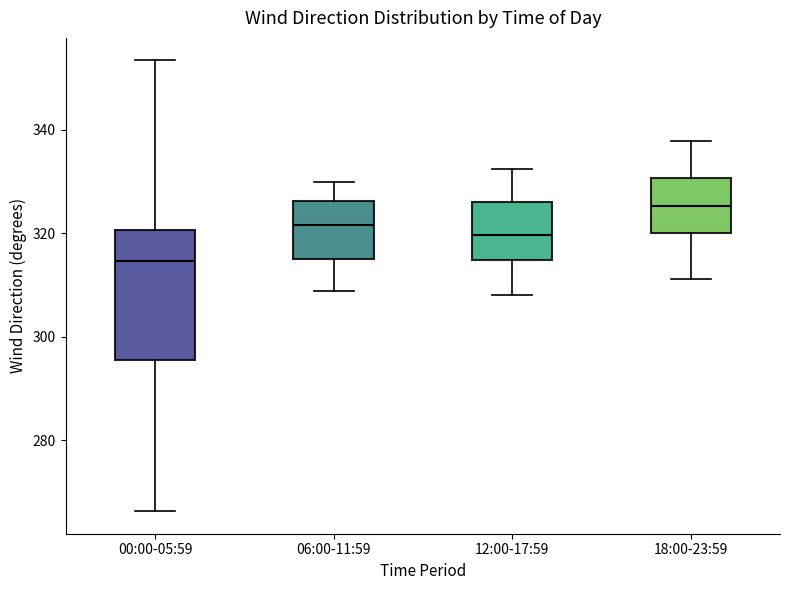

Which box has the highest median line?

18:00-23:59